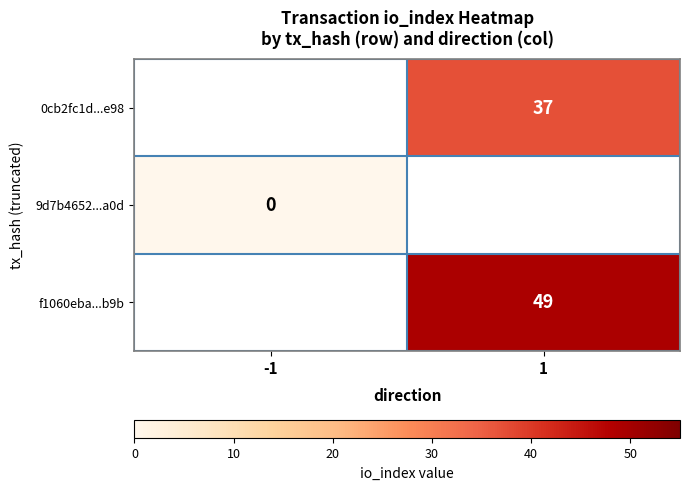

Is it true that 0cb2fc1d...e98 equals 37 at 1?

True